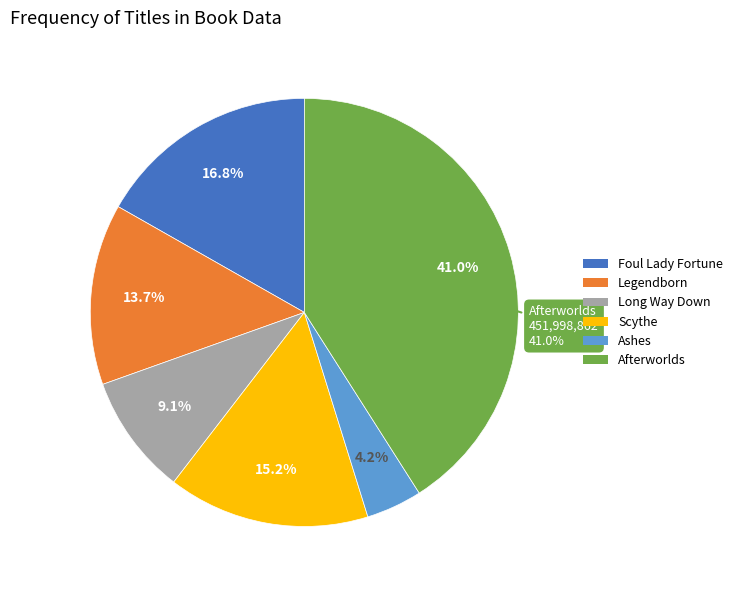

The Legendborn slice represents 19% of the pie. True or false?

False